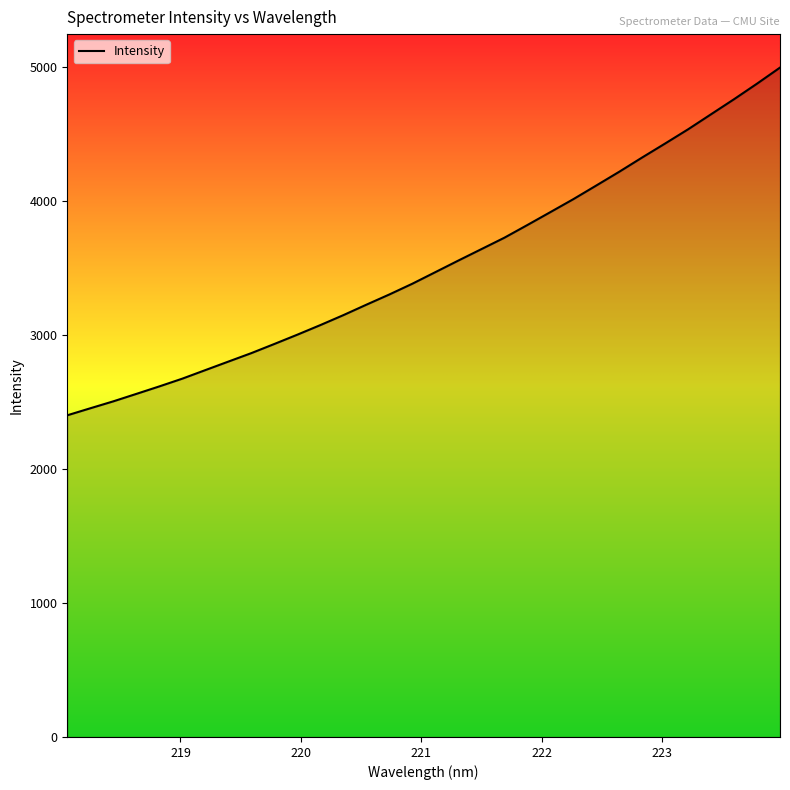

Reading left to right, transcribe all the data shown in this chart.

2402.1	2454.5	2506.3	2561.9	2617.9	2675.8	2739.6	2803.2	2866.5	2934.8	3004.2	3075.9	3150.1	3228.1	3304.5	3384.8	3471.1	3557.6	3642.8	3727.9	3822.8	3919.0	4015.8	4117.8	4220.7	4327.4	4431.9	4538.0	4650.4	4762.6	4878.7	4998.6